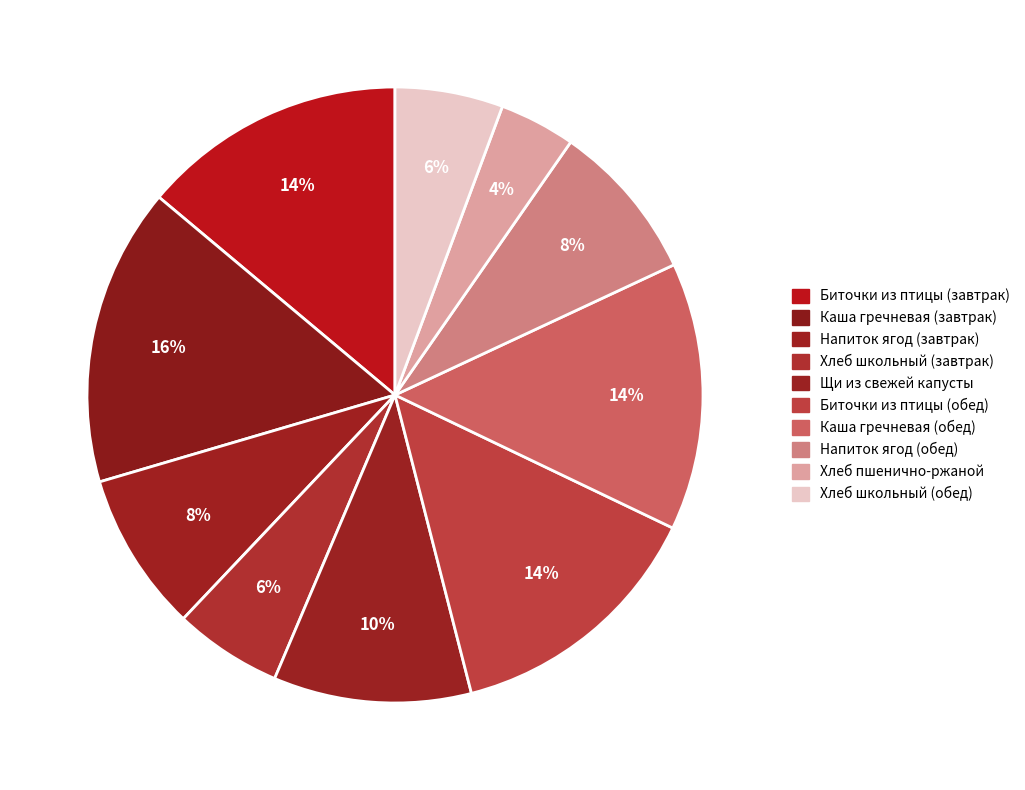

What is the ratio of the value at Хлеб пшенично-ржаной to the value at Напиток ягод (завтрак)?

0.5